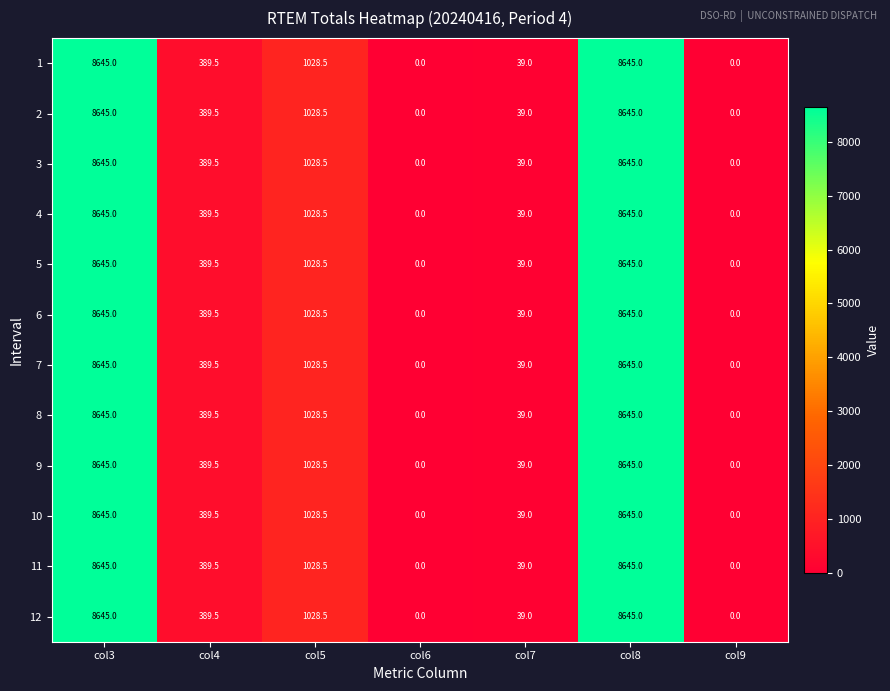

At how many categories does at least one series exceed 4737?

2